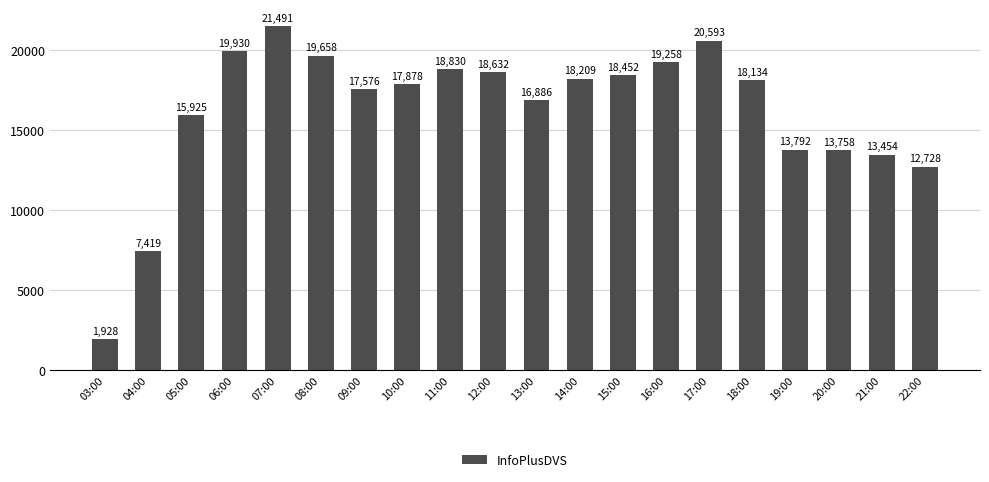

At which category does the chart reach its minimum across all series?

03:00